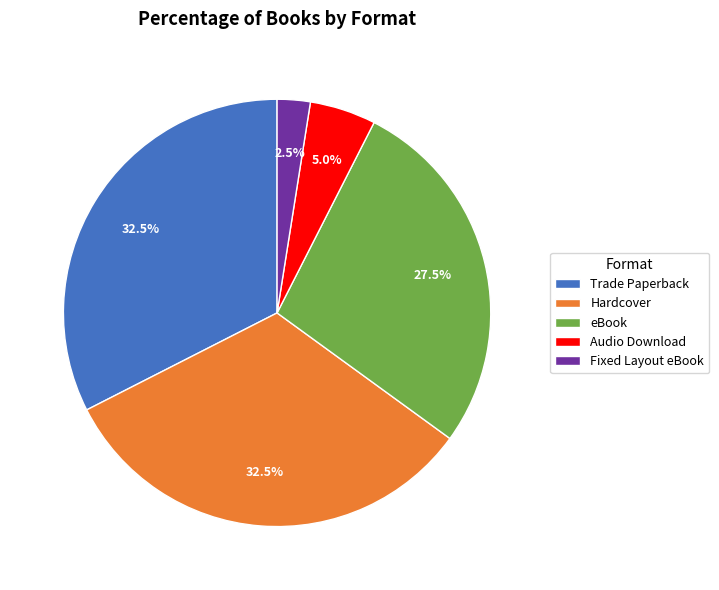

Is Trade Paperback the majority of the pie?

No